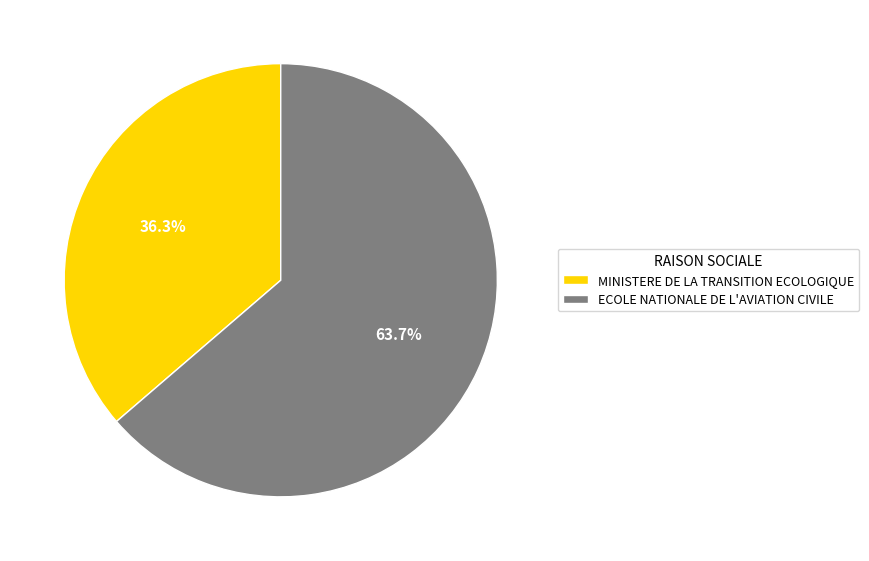

Approximately how many times larger is the value at ECOLE NATIONALE DE L'AVIATION CIVILE compared to MINISTERE DE LA TRANSITION ECOLOGIQUE?

1.8